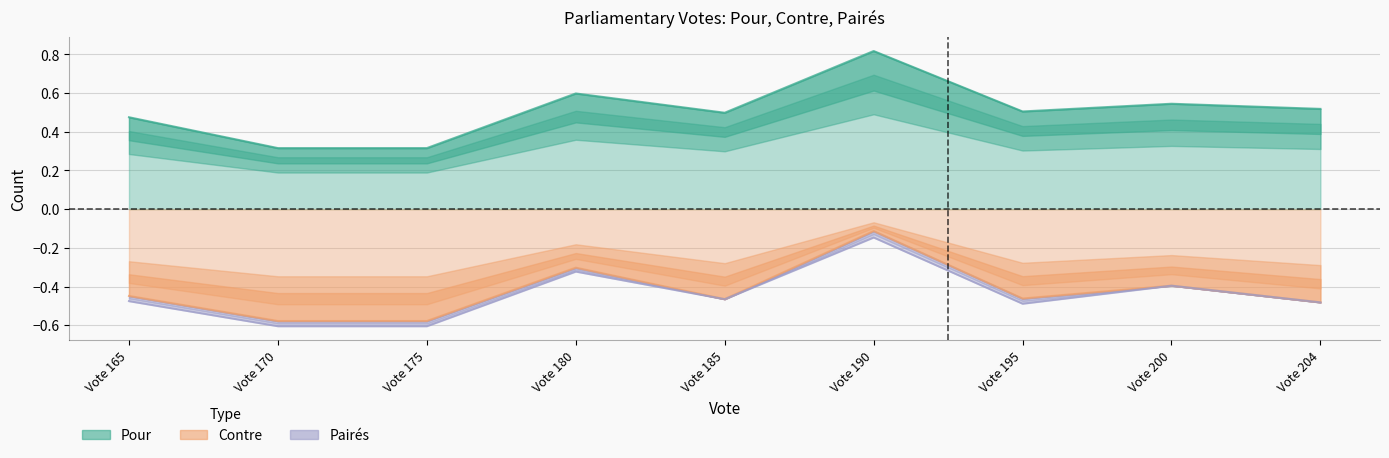

True or false: Contre and Pour cross at least once.

False